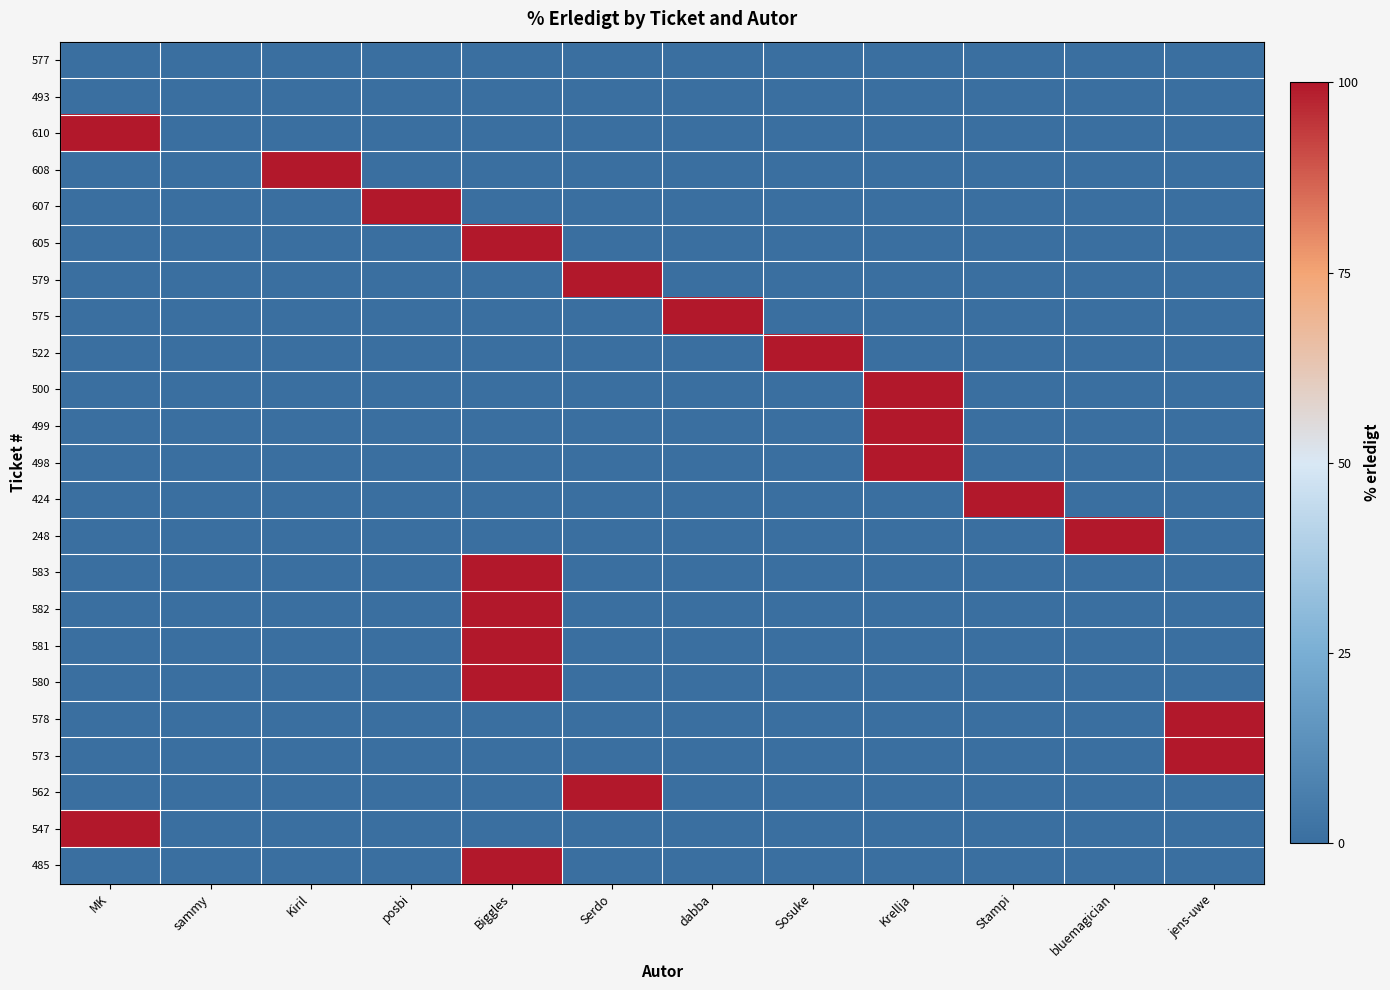

Reading left to right, transcribe all the data shown in this chart.

577: MK=0	sammy=0	Kiril=0	posbi=0	Biggles=0	Serdo=0	dabba=0	Sosuke=0	Krellja=0	Stampi=0	bluemagician=0	jens-uwe=0
493: MK=0	sammy=0	Kiril=0	posbi=0	Biggles=0	Serdo=0	dabba=0	Sosuke=0	Krellja=0	Stampi=0	bluemagician=0	jens-uwe=0
610: MK=100	sammy=0	Kiril=0	posbi=0	Biggles=0	Serdo=0	dabba=0	Sosuke=0	Krellja=0	Stampi=0	bluemagician=0	jens-uwe=0
608: MK=0	sammy=0	Kiril=100	posbi=0	Biggles=0	Serdo=0	dabba=0	Sosuke=0	Krellja=0	Stampi=0	bluemagician=0	jens-uwe=0
607: MK=0	sammy=0	Kiril=0	posbi=100	Biggles=0	Serdo=0	dabba=0	Sosuke=0	Krellja=0	Stampi=0	bluemagician=0	jens-uwe=0
605: MK=0	sammy=0	Kiril=0	posbi=0	Biggles=100	Serdo=0	dabba=0	Sosuke=0	Krellja=0	Stampi=0	bluemagician=0	jens-uwe=0
579: MK=0	sammy=0	Kiril=0	posbi=0	Biggles=0	Serdo=100	dabba=0	Sosuke=0	Krellja=0	Stampi=0	bluemagician=0	jens-uwe=0
575: MK=0	sammy=0	Kiril=0	posbi=0	Biggles=0	Serdo=0	dabba=100	Sosuke=0	Krellja=0	Stampi=0	bluemagician=0	jens-uwe=0
522: MK=0	sammy=0	Kiril=0	posbi=0	Biggles=0	Serdo=0	dabba=0	Sosuke=100	Krellja=0	Stampi=0	bluemagician=0	jens-uwe=0
500: MK=0	sammy=0	Kiril=0	posbi=0	Biggles=0	Serdo=0	dabba=0	Sosuke=0	Krellja=100	Stampi=0	bluemagician=0	jens-uwe=0
499: MK=0	sammy=0	Kiril=0	posbi=0	Biggles=0	Serdo=0	dabba=0	Sosuke=0	Krellja=100	Stampi=0	bluemagician=0	jens-uwe=0
498: MK=0	sammy=0	Kiril=0	posbi=0	Biggles=0	Serdo=0	dabba=0	Sosuke=0	Krellja=100	Stampi=0	bluemagician=0	jens-uwe=0
424: MK=0	sammy=0	Kiril=0	posbi=0	Biggles=0	Serdo=0	dabba=0	Sosuke=0	Krellja=0	Stampi=100	bluemagician=0	jens-uwe=0
248: MK=0	sammy=0	Kiril=0	posbi=0	Biggles=0	Serdo=0	dabba=0	Sosuke=0	Krellja=0	Stampi=0	bluemagician=100	jens-uwe=0
583: MK=0	sammy=0	Kiril=0	posbi=0	Biggles=100	Serdo=0	dabba=0	Sosuke=0	Krellja=0	Stampi=0	bluemagician=0	jens-uwe=0
582: MK=0	sammy=0	Kiril=0	posbi=0	Biggles=100	Serdo=0	dabba=0	Sosuke=0	Krellja=0	Stampi=0	bluemagician=0	jens-uwe=0
581: MK=0	sammy=0	Kiril=0	posbi=0	Biggles=100	Serdo=0	dabba=0	Sosuke=0	Krellja=0	Stampi=0	bluemagician=0	jens-uwe=0
580: MK=0	sammy=0	Kiril=0	posbi=0	Biggles=100	Serdo=0	dabba=0	Sosuke=0	Krellja=0	Stampi=0	bluemagician=0	jens-uwe=0
578: MK=0	sammy=0	Kiril=0	posbi=0	Biggles=0	Serdo=0	dabba=0	Sosuke=0	Krellja=0	Stampi=0	bluemagician=0	jens-uwe=100
573: MK=0	sammy=0	Kiril=0	posbi=0	Biggles=0	Serdo=0	dabba=0	Sosuke=0	Krellja=0	Stampi=0	bluemagician=0	jens-uwe=100
562: MK=0	sammy=0	Kiril=0	posbi=0	Biggles=0	Serdo=100	dabba=0	Sosuke=0	Krellja=0	Stampi=0	bluemagician=0	jens-uwe=0
547: MK=100	sammy=0	Kiril=0	posbi=0	Biggles=0	Serdo=0	dabba=0	Sosuke=0	Krellja=0	Stampi=0	bluemagician=0	jens-uwe=0
485: MK=0	sammy=0	Kiril=0	posbi=0	Biggles=100	Serdo=0	dabba=0	Sosuke=0	Krellja=0	Stampi=0	bluemagician=0	jens-uwe=0